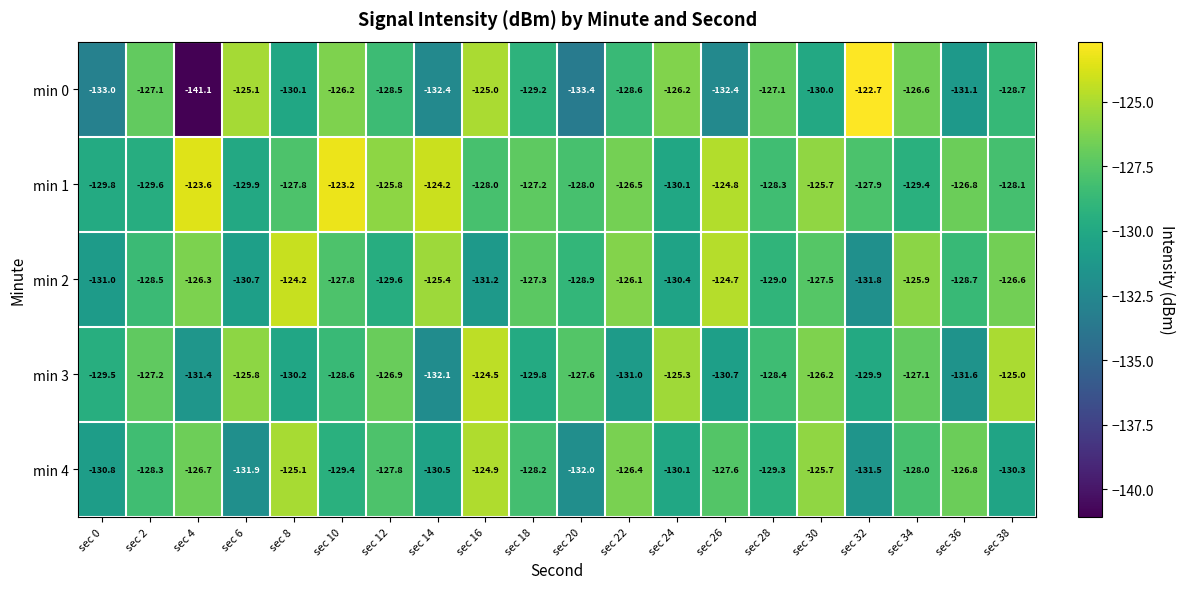

What is the sum of the min 3 values at sec 8 and sec 32?

-260.1